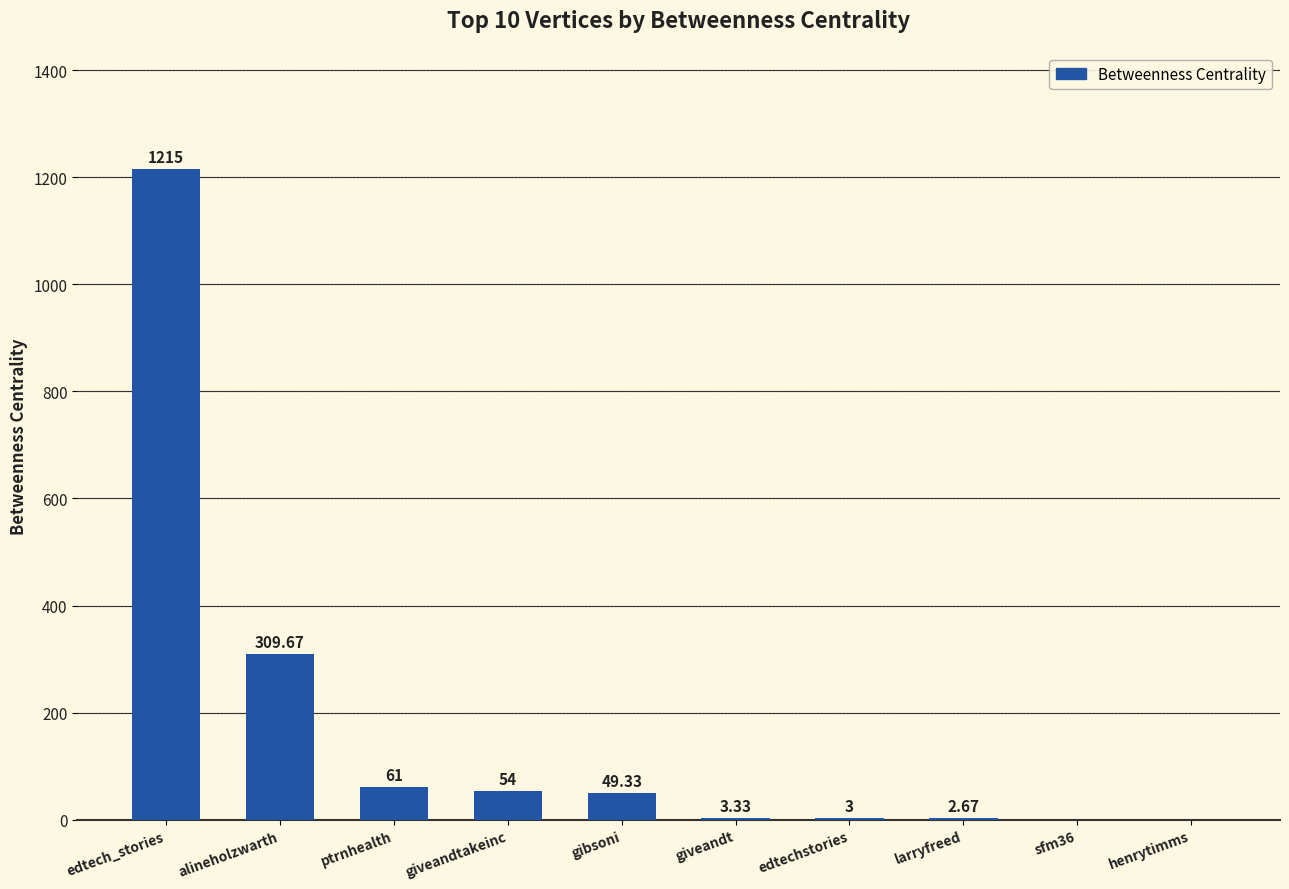

Which has a higher value, henrytimms or ptrnhealth?

ptrnhealth